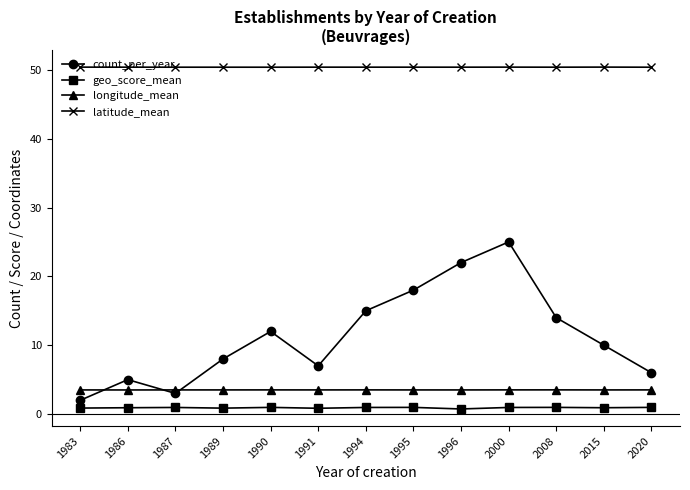

What is the value of the geo_score_mean point at the 1st from the left?

0.9